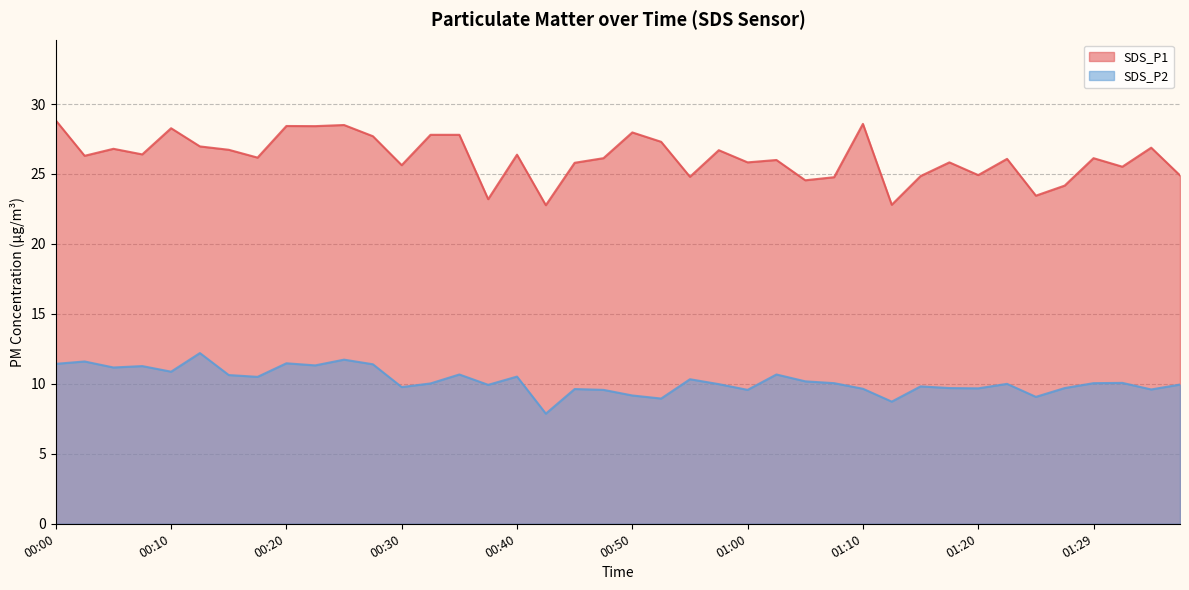

Rank the series at 01:17 from highest to lowest value.

SDS_P1, SDS_P2